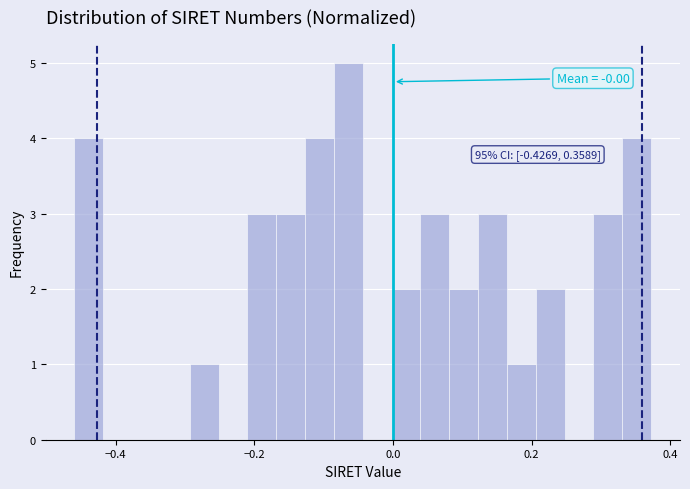

Read against the x-axis, roughly where is the centre of the tallest bar?

-0.06